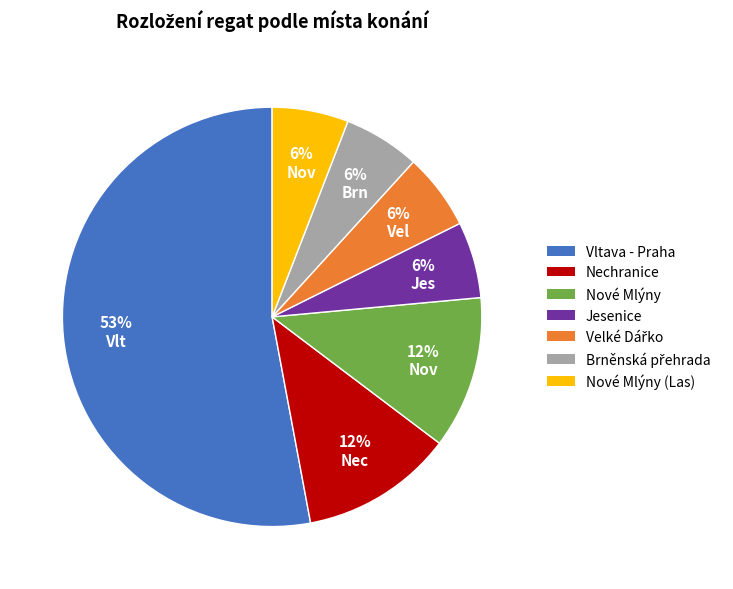

To the nearest percent, what is the average slice percentage?

14%